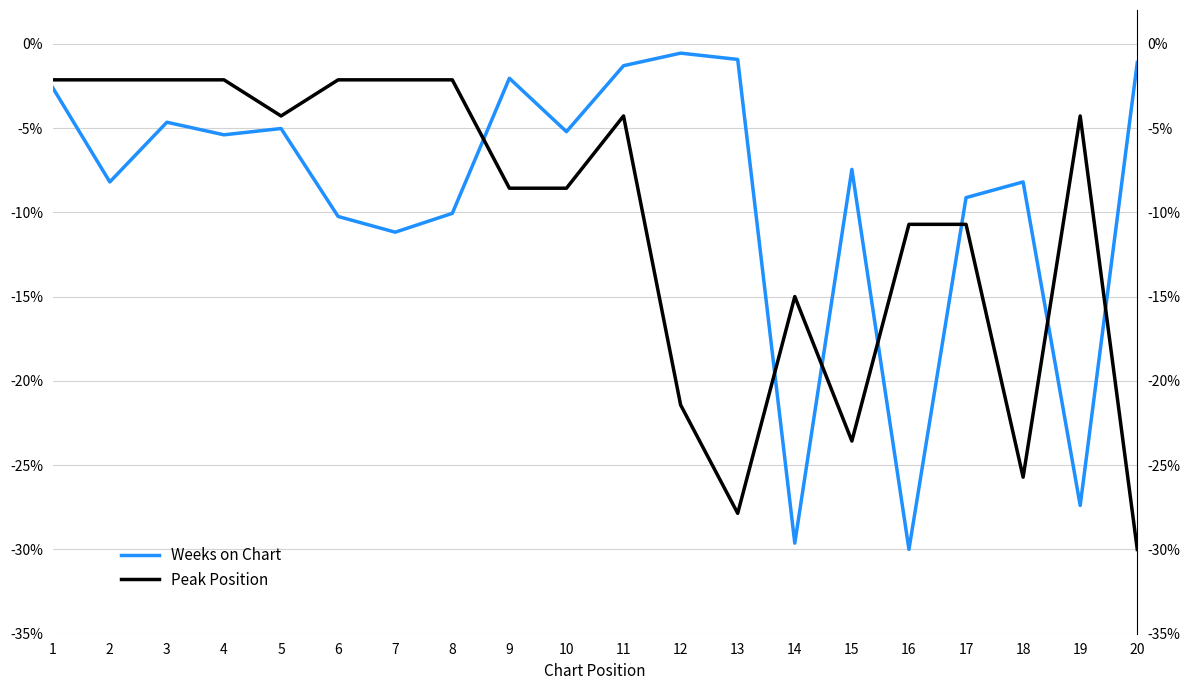

True or false: Peak Position and Weeks on Chart intersect in this chart.

True